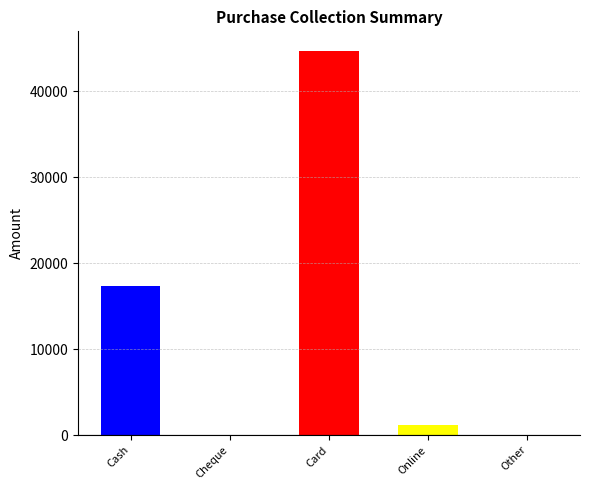

What is the sum of the Net Balance values at Other and Card?

44715